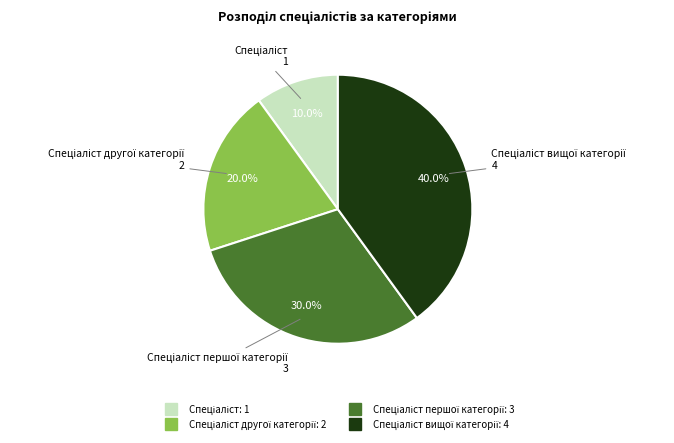

Is there a majority slice in this chart?

No